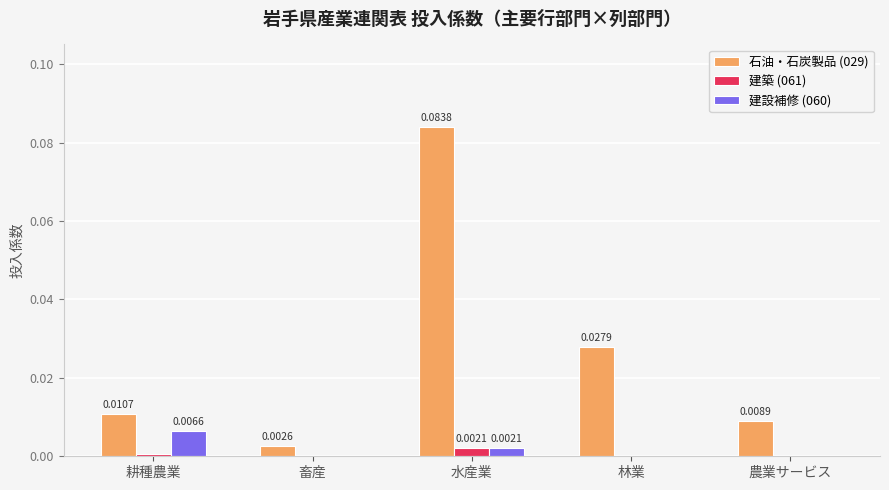

At which category is the sum across all series the highest?

水産業